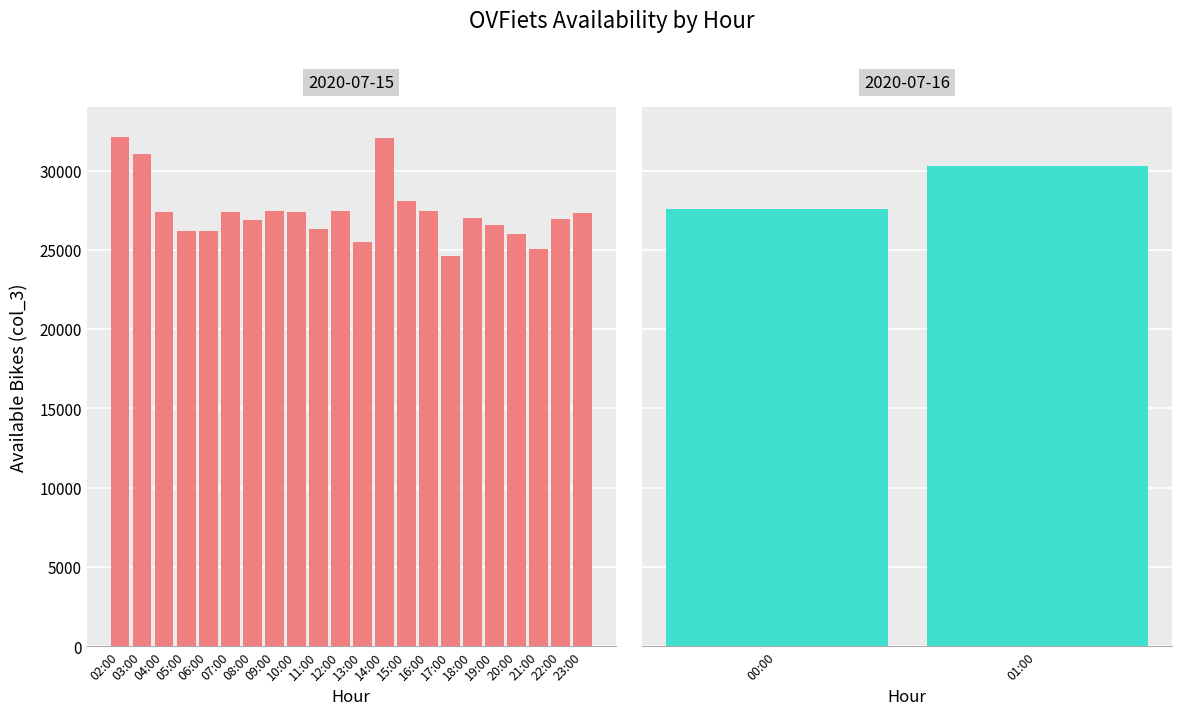

How many values exceed 27366?

11